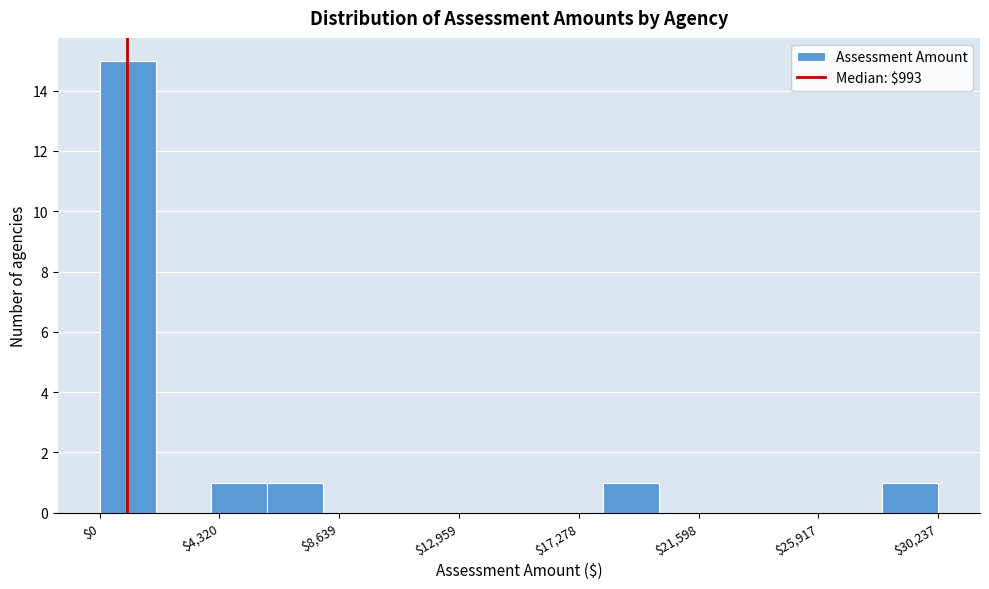

What is the height of the bar covering 28000 to 30000 on the x-axis? Neither the bar edges nor the heights are printed on the chart, so give them approximately, as read against the axes.

1